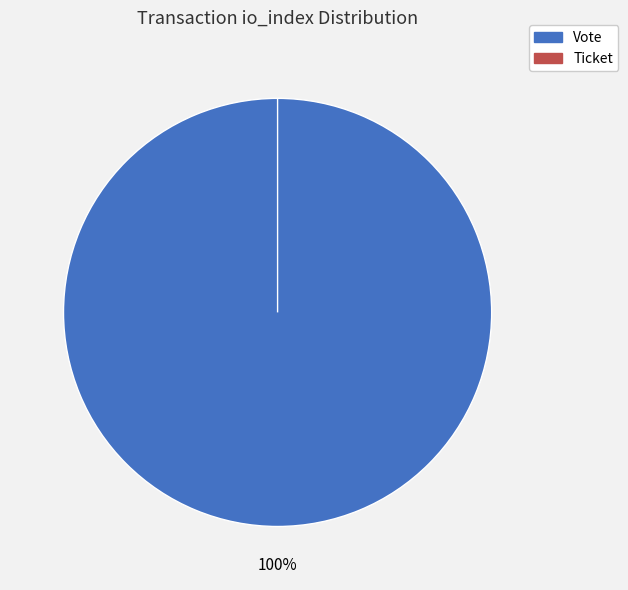

Which category has the smallest portion of the pie?

Ticket (io_index=0)